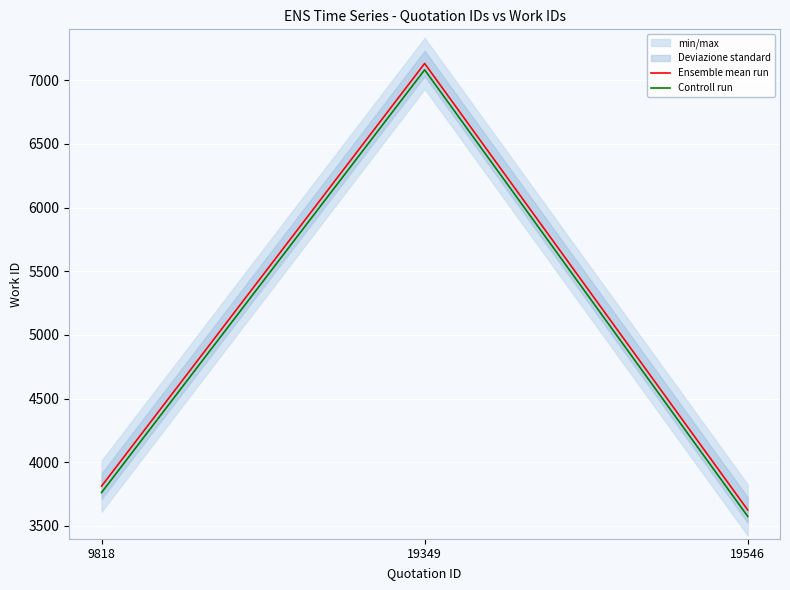

Where is Ensemble mean run nearest to the value 5379?

9818